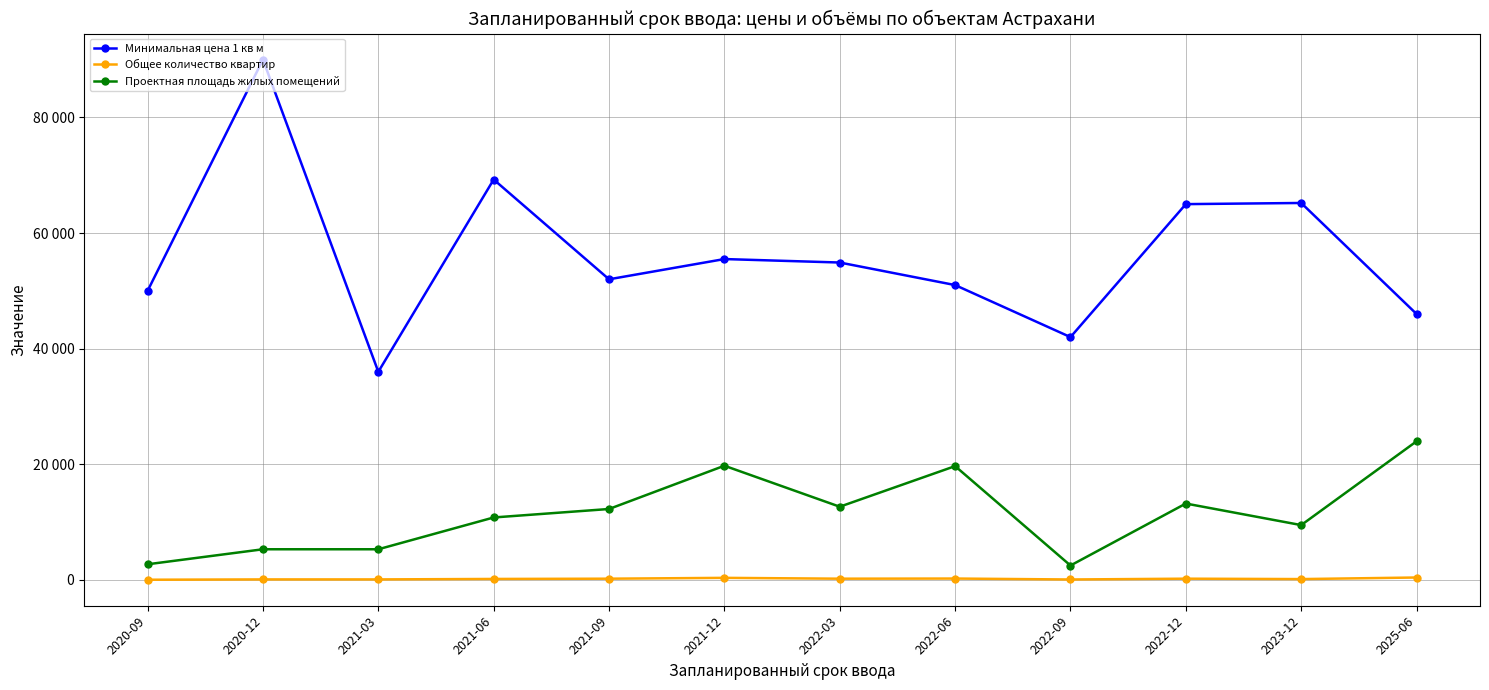

Reading left to right, what are all the values shown in this chart?

Минимальная цена 1 кв м: 50000	90000	36000	69254	52000	55500	54900	51000	42000	65000	65200	46000
Общее количество квартир: 35	90	90	170	215	360	215	240	77	216	147	420
Проектная площадь жилых помещений: 2708	5304	5304	10804	12270	19753	12663	19686	2494	13213	9485	23977